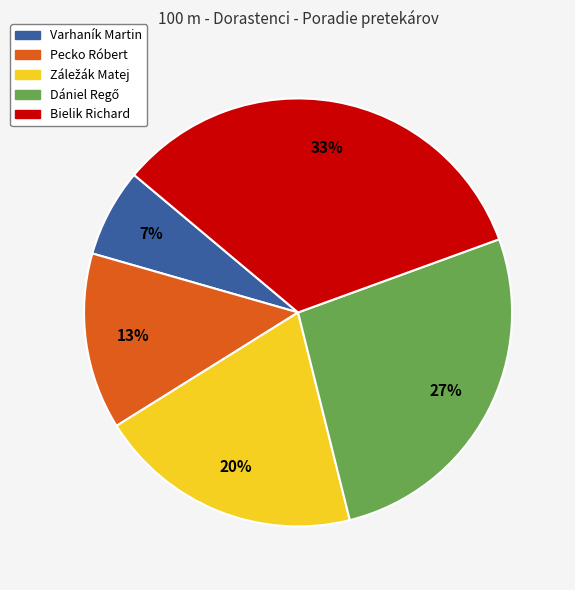

True or false: Varhaník Martin accounts for 7% of the total.

True